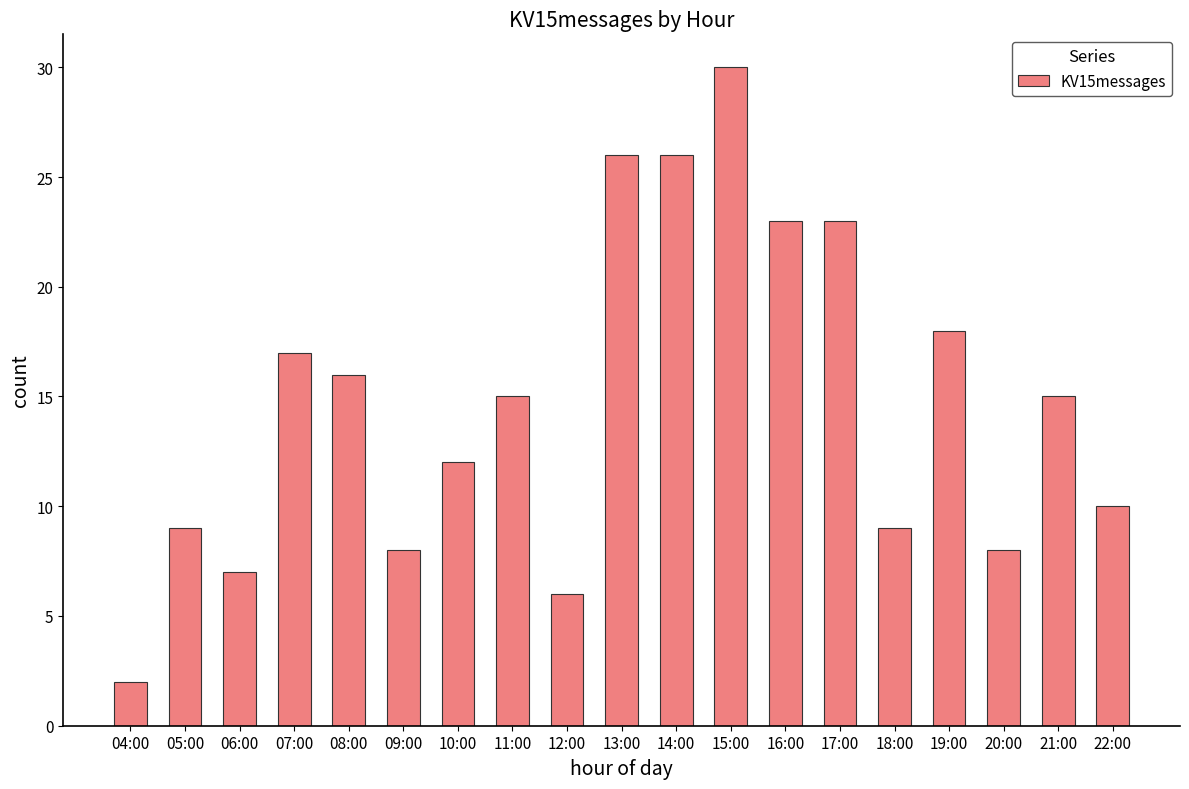

Reading right to left, extract all data points from this chart.

22:00=10	21:00=15	20:00=8	19:00=18	18:00=9	17:00=23	16:00=23	15:00=30	14:00=26	13:00=26	12:00=6	11:00=15	10:00=12	09:00=8	08:00=16	07:00=17	06:00=7	05:00=9	04:00=2